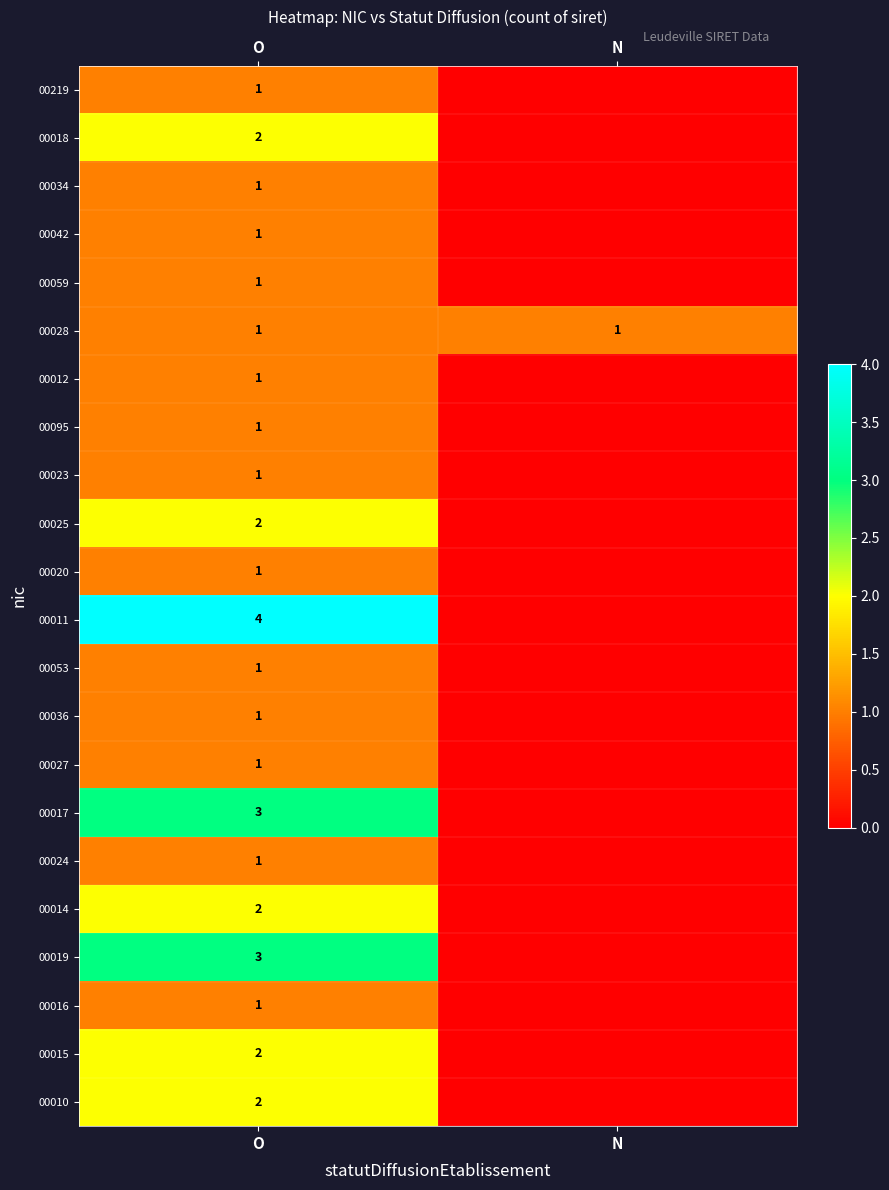

At which category is the sum across all series the highest?

O